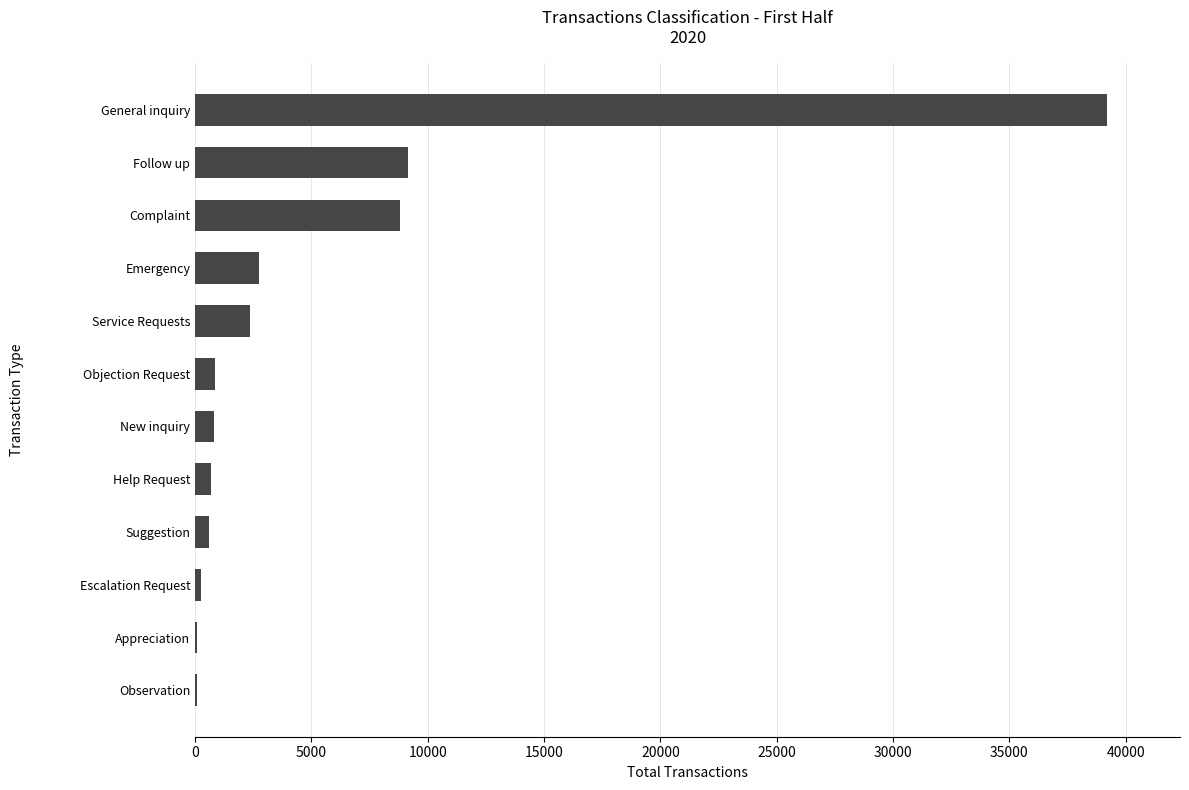

Read the value at Complaint.

8820